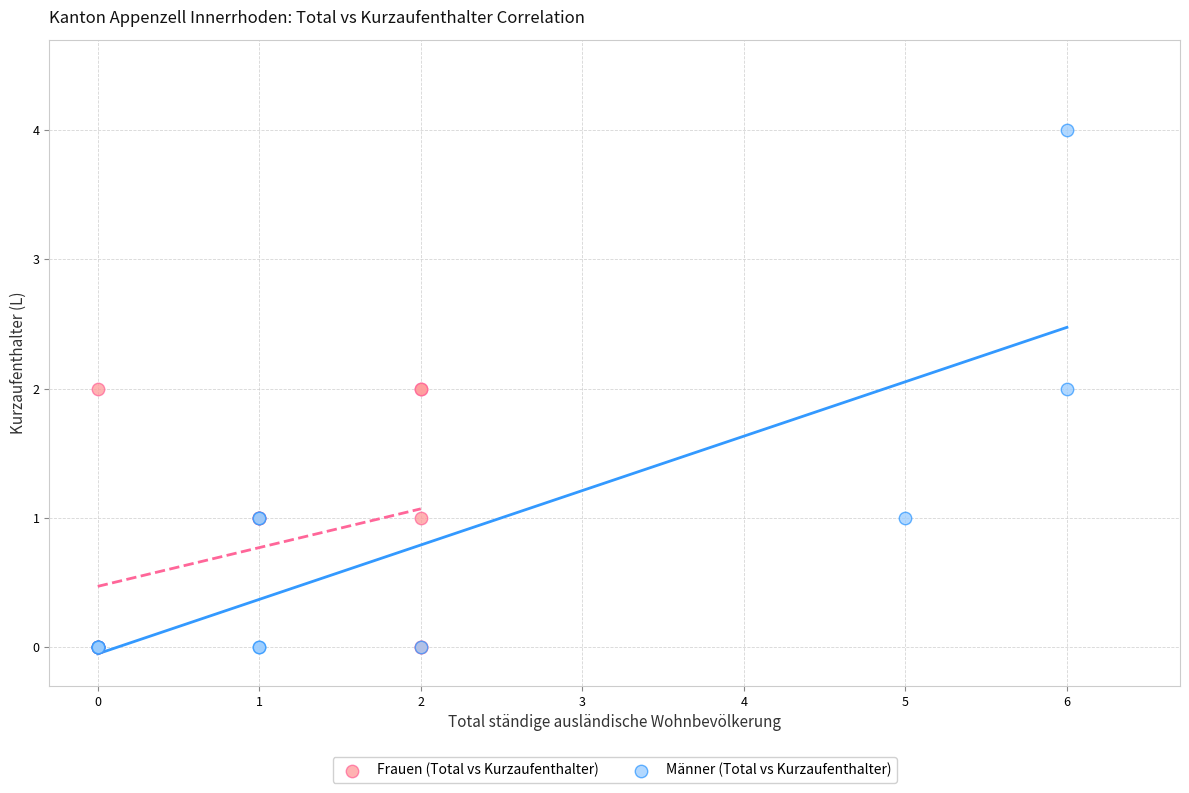

Which series has the largest Y range (max minus min)?

Männer (Total vs Kurzaufenthalter)